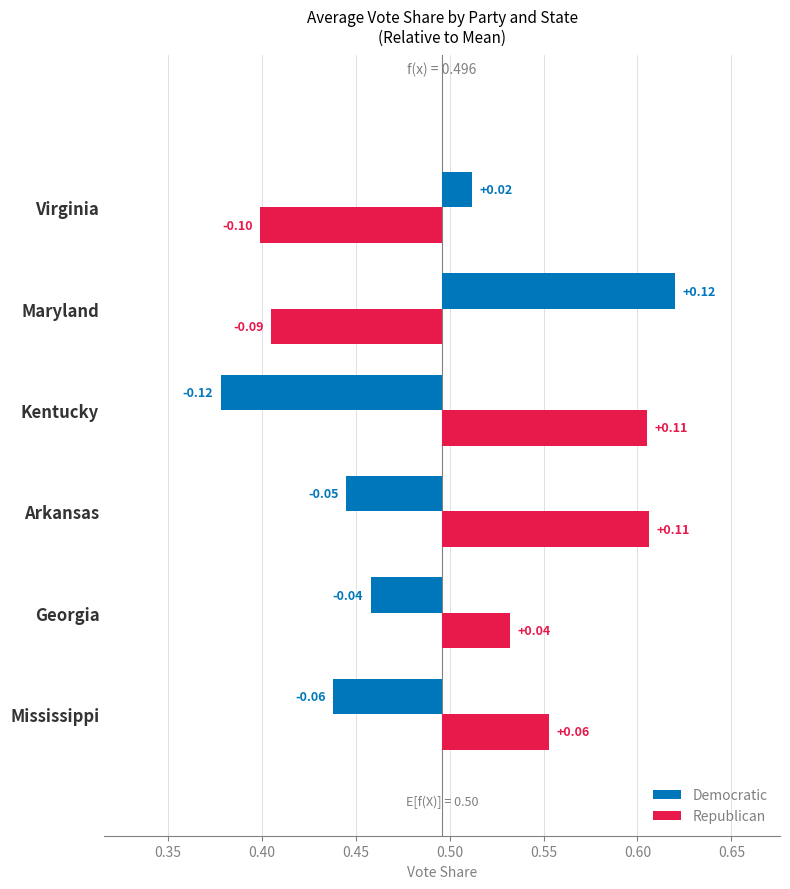

True or false: Democratic has a value of 0.1 at Maryland.

True